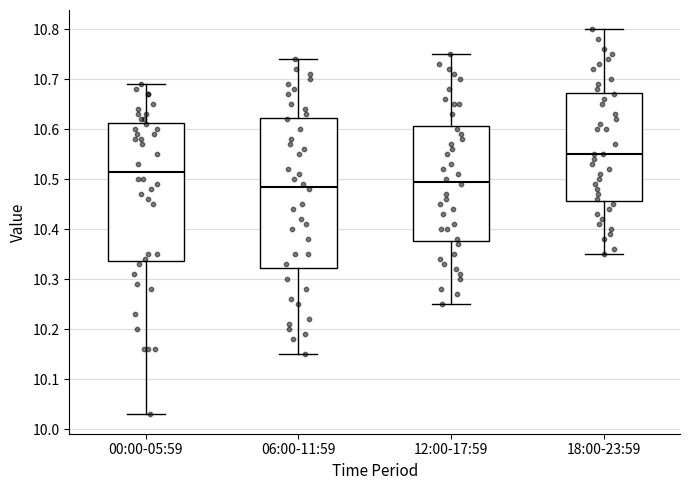

Which box has the lowest median line?

06:00-11:59